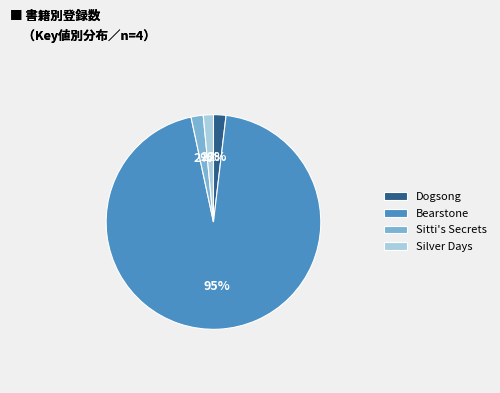

Does Bearstone account for over 50% of the chart?

Yes